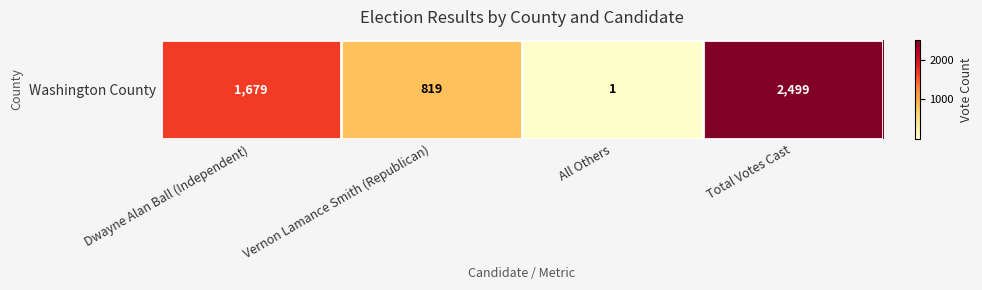

Is it true that the value at Dwayne Alan Ball (Independent) is 1679?

True